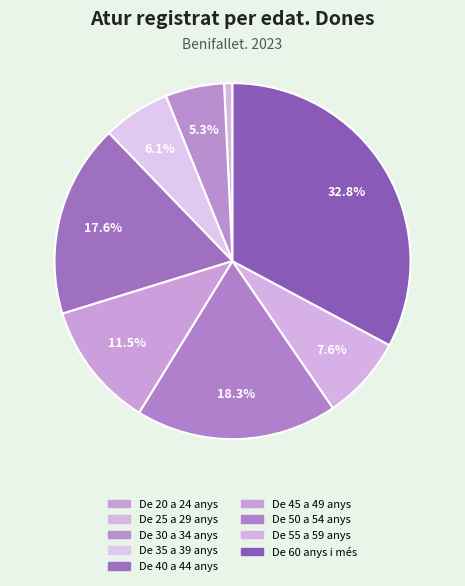

Which slice is the largest?

De 60 anys i més